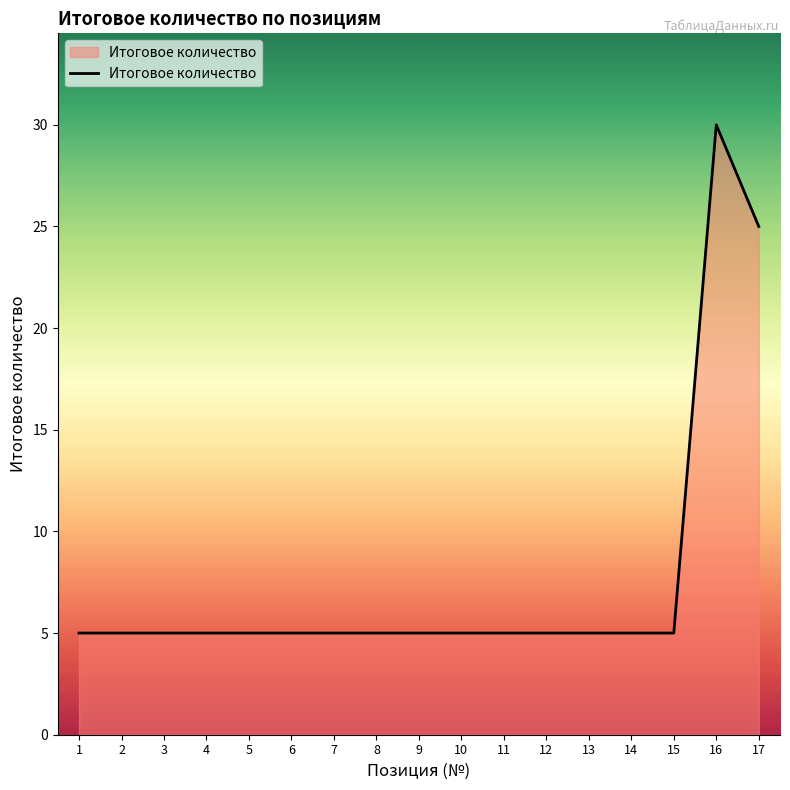

Which label corresponds to the largest value in the chart?

16